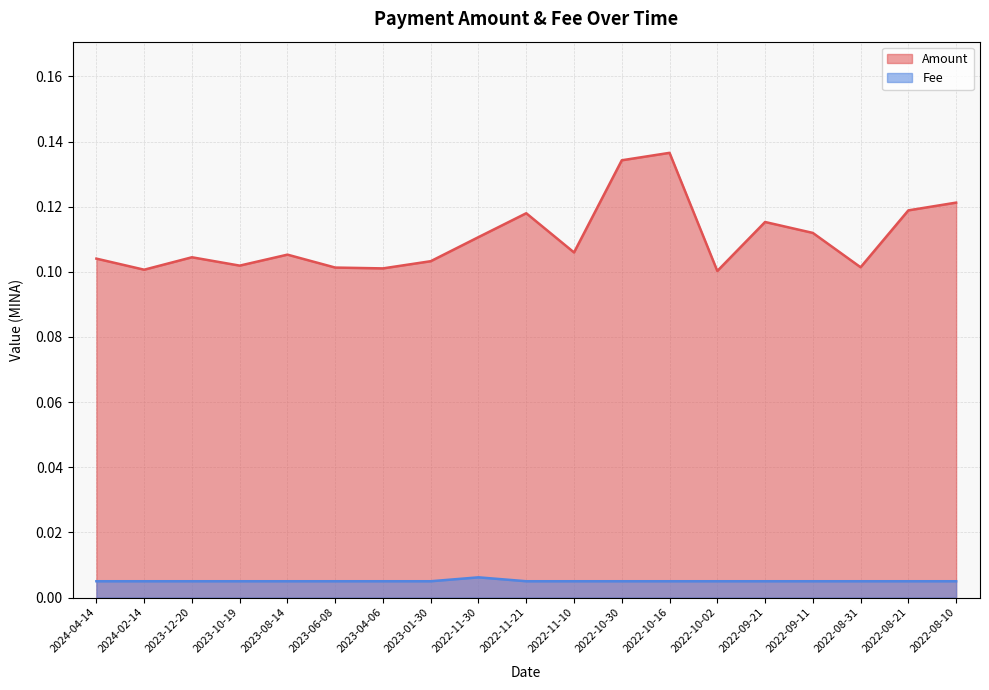

Does the chart display data point markers on the line(s)?

No